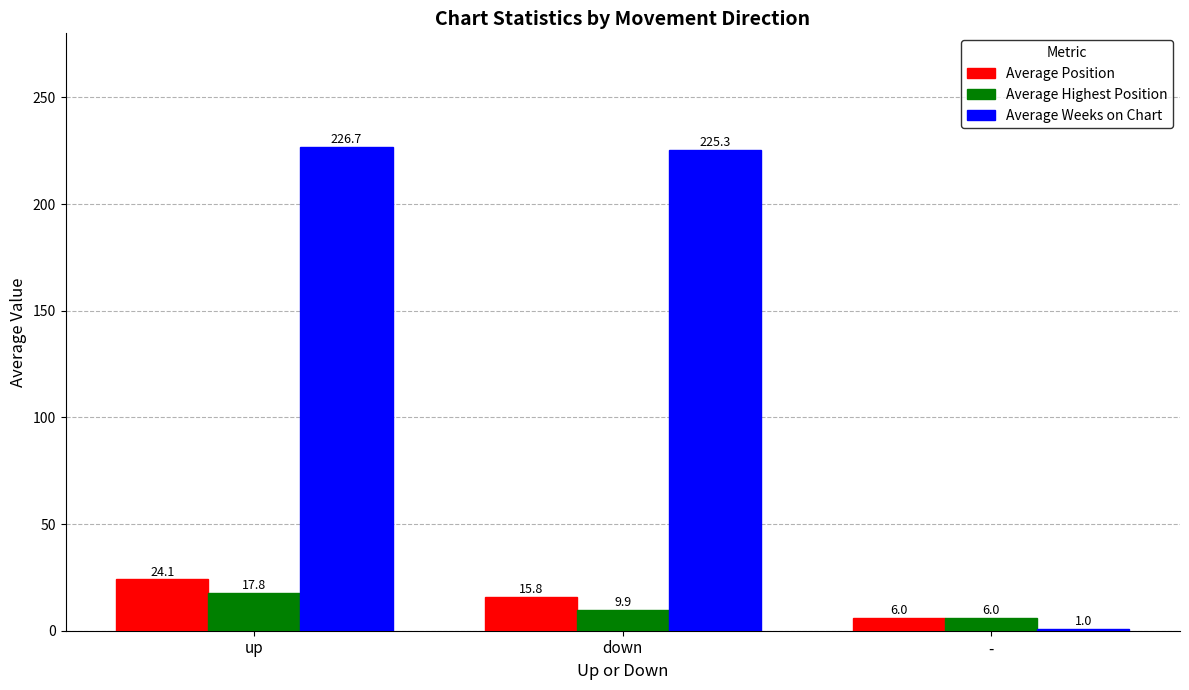

How many data points does each series have?

3